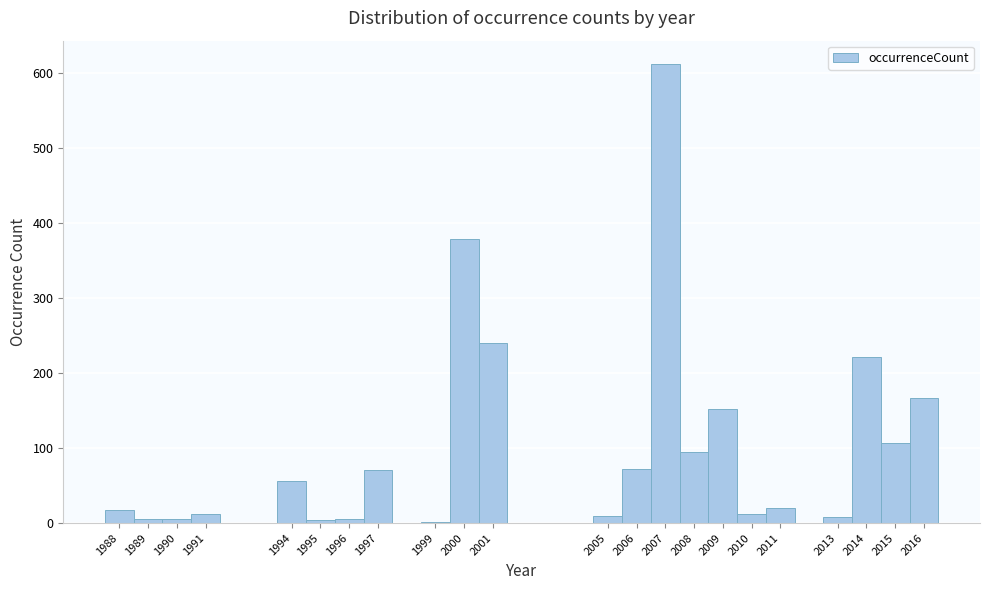

Over which range of the x-axis is the bar tallest?

2006.5 to 2007.5